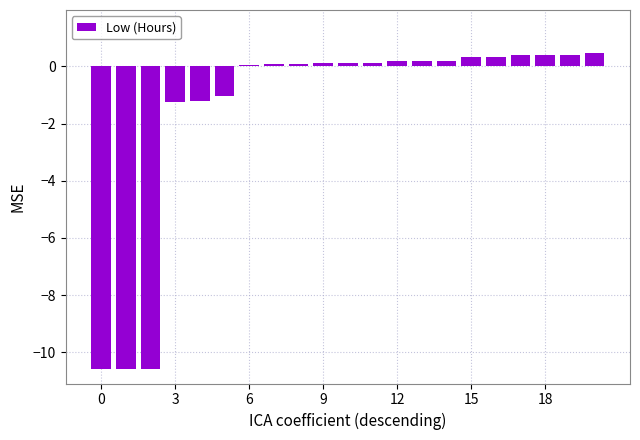

What is the average value?

-1.5